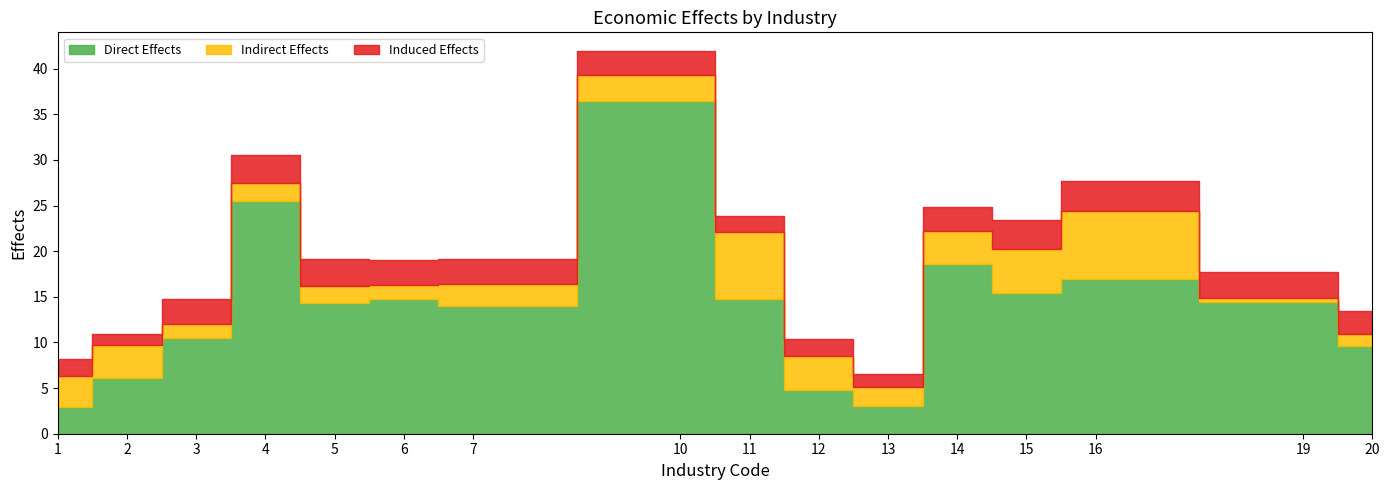

Reading left to right, what are all the values shown in this chart?

Direct Effects: 2.9	6.1	10.4	25.5	14.3	14.8	14.0	36.5	14.8	4.8	3.0	18.6	15.4	16.9	14.4	9.6
Indirect Effects: 3.4	3.6	1.6	2.0	1.9	1.4	2.4	2.8	7.3	3.8	2.1	3.6	4.8	7.5	0.5	1.3
Induced Effects: 1.9	1.2	2.7	3.0	3.0	2.8	2.8	2.6	1.7	1.8	1.4	2.6	3.2	3.3	2.9	2.6